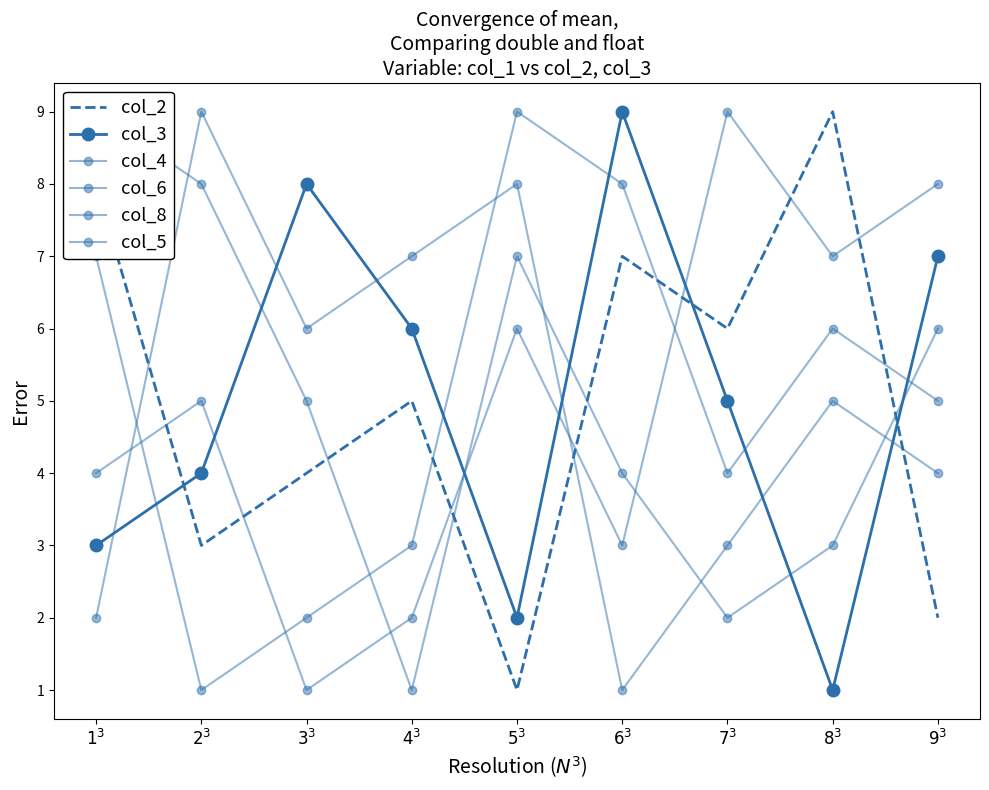

Is it true that col_2 equals 1 at $5^3$?

True